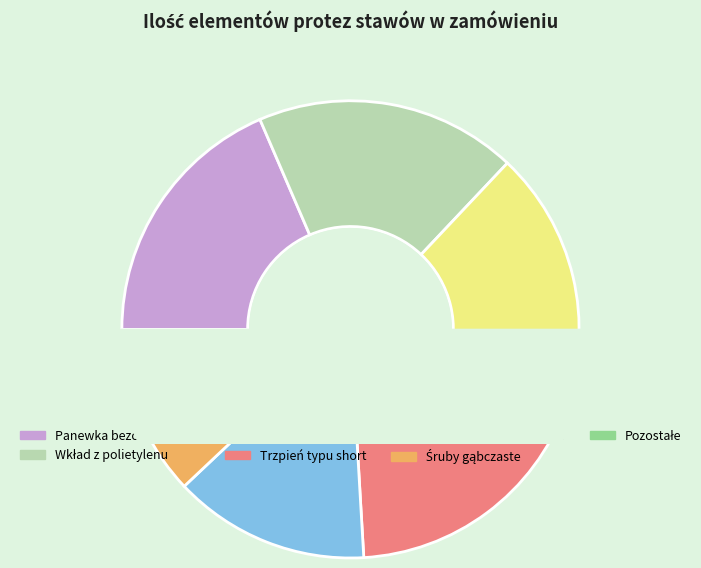

To the nearest percent, what is the difference between the largest and smallest slice percentages?

16%